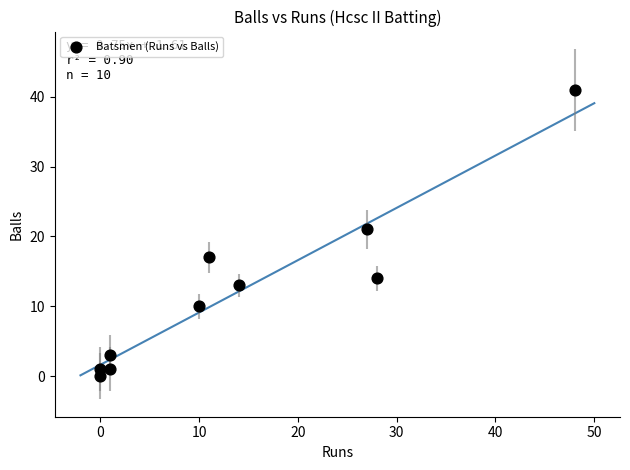

What Y value in the scatter plot is closest to 20?

21